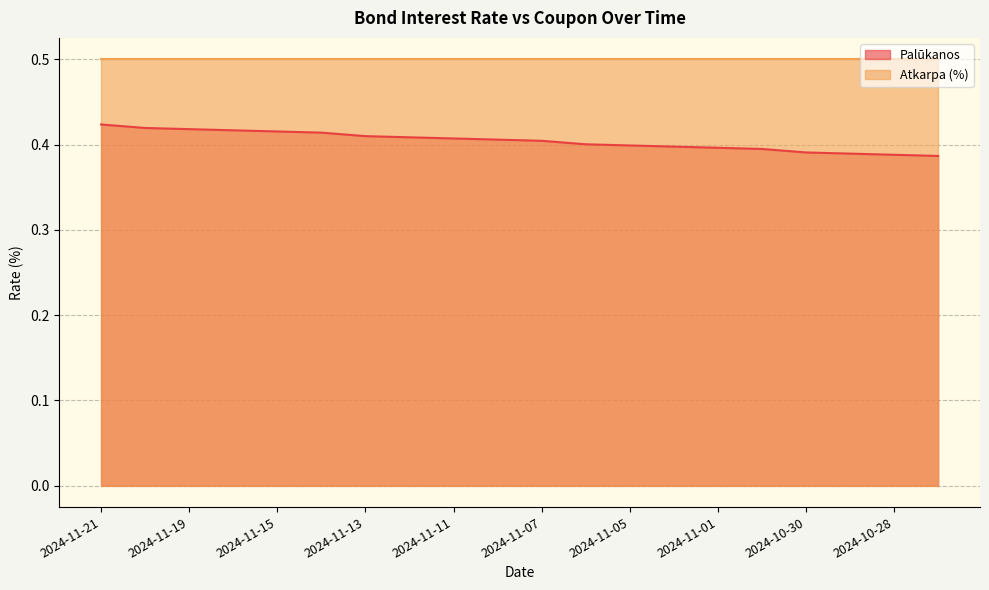

How many categories are shown in the chart?

20